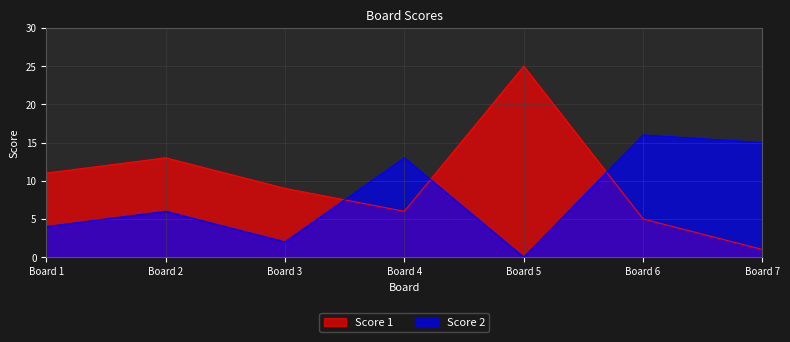

Is it true that Score 1 equals 1 at Board 7?

True